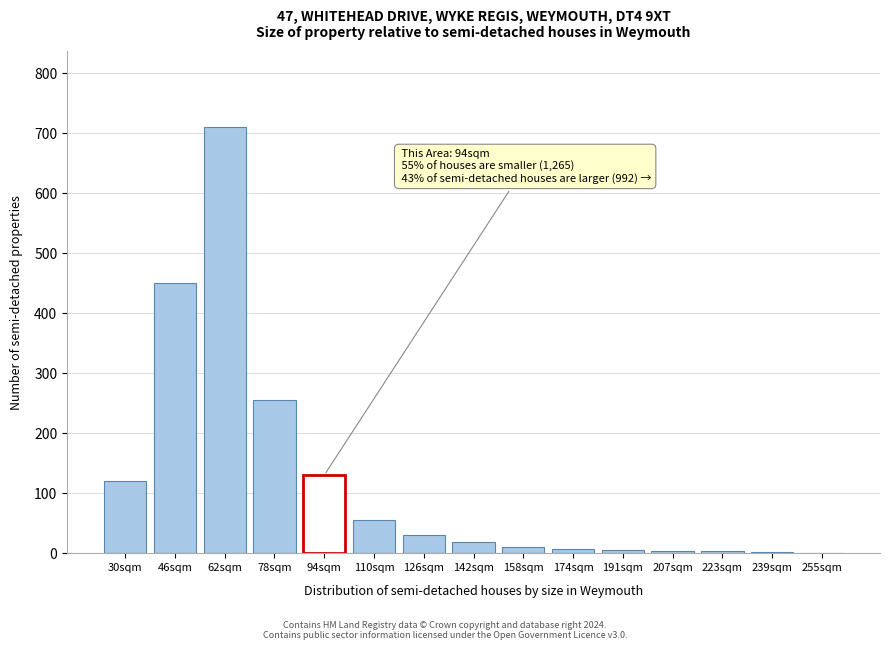

What is the change in value from 46sqm to 142sqm?

-432